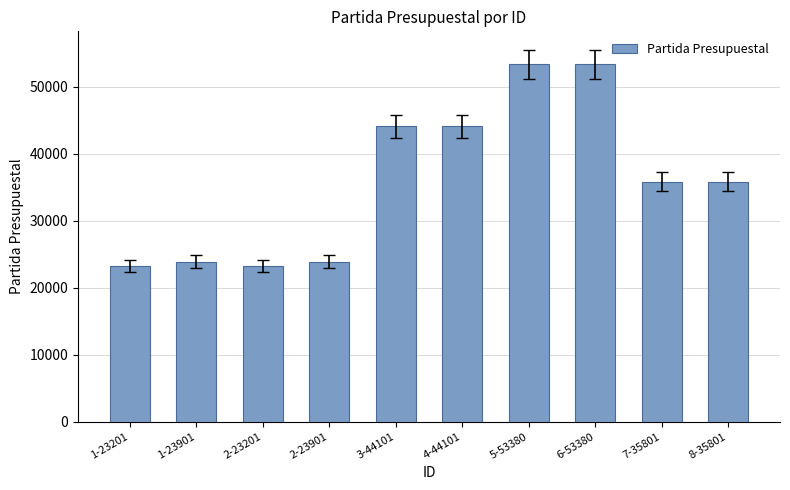

What is the sum of all values?

360768